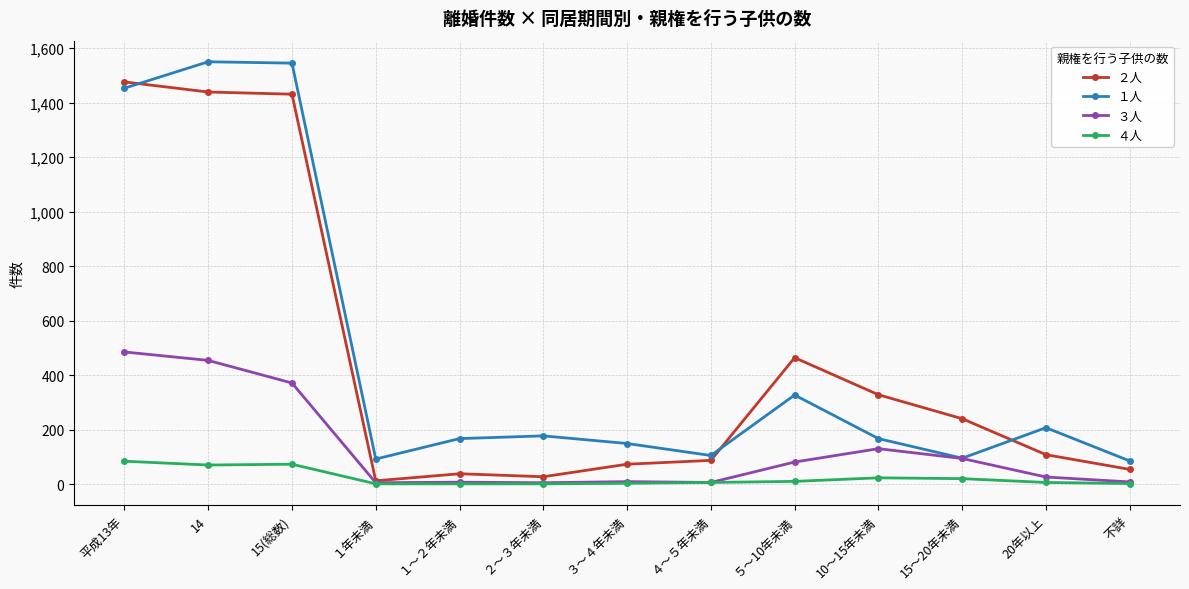

What is the approximate value of １人 at １～２年未満, to the nearest 10?

170